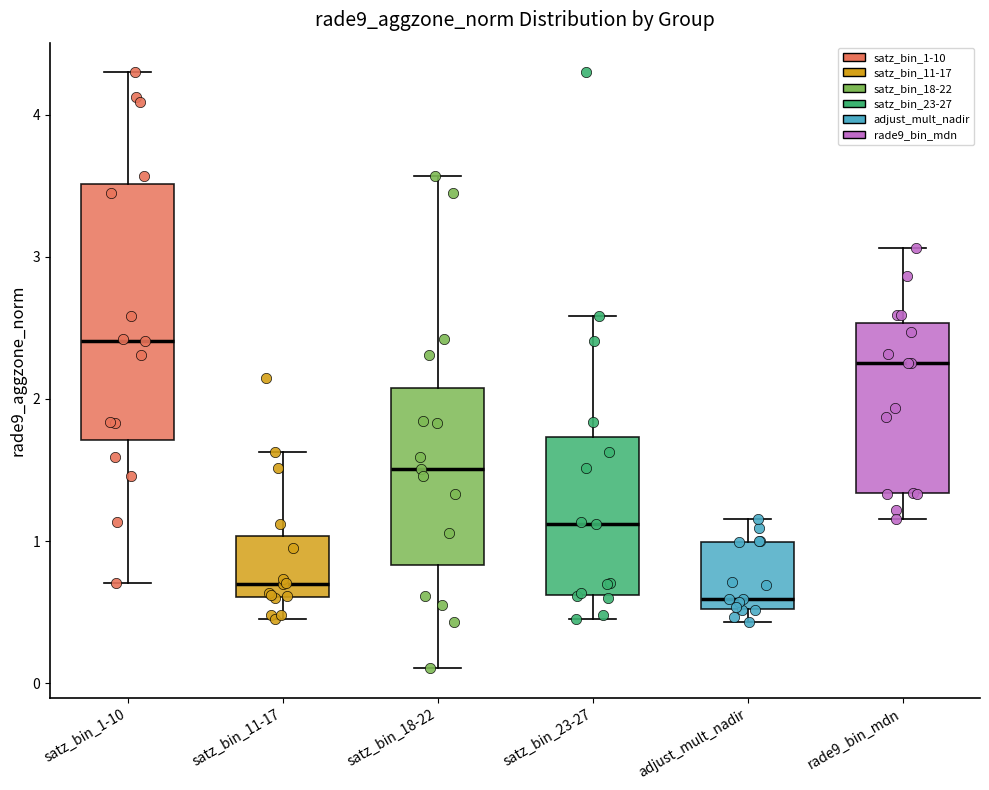

Comparing the boxes themselves (not the whiskers), which one is the tallest?

satz_bin_1-10